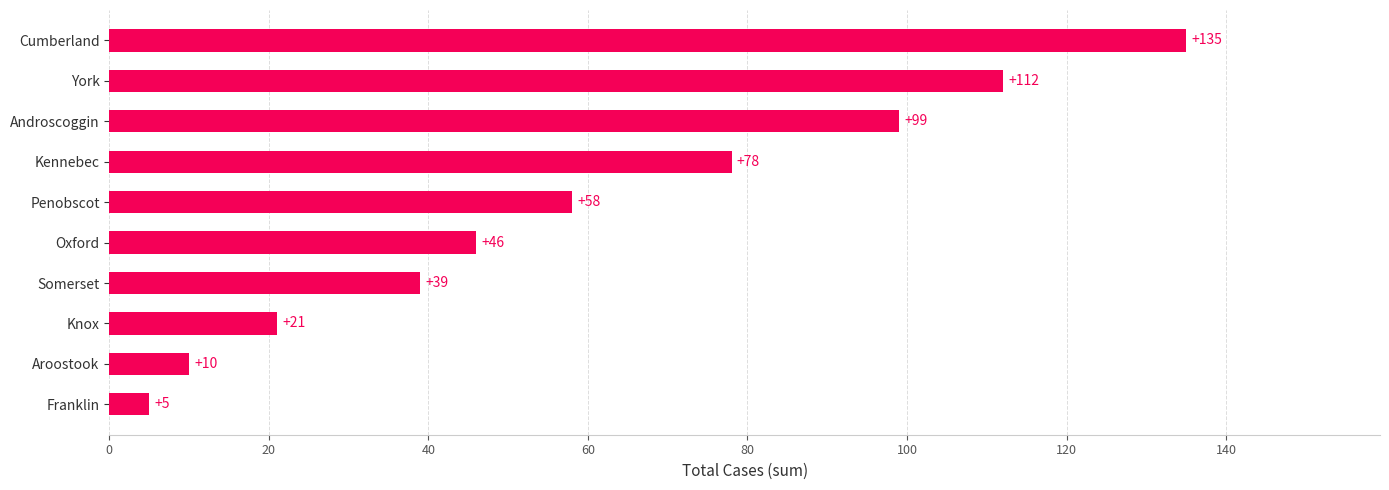

Where is the data nearest to the value 70?

Kennebec